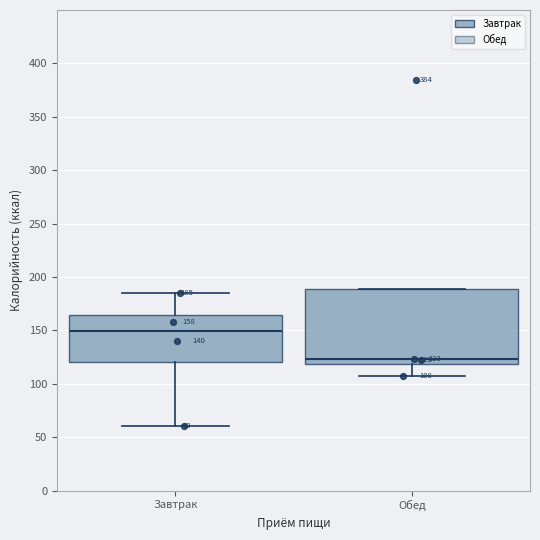

Which box has the highest median line?

Завтрак